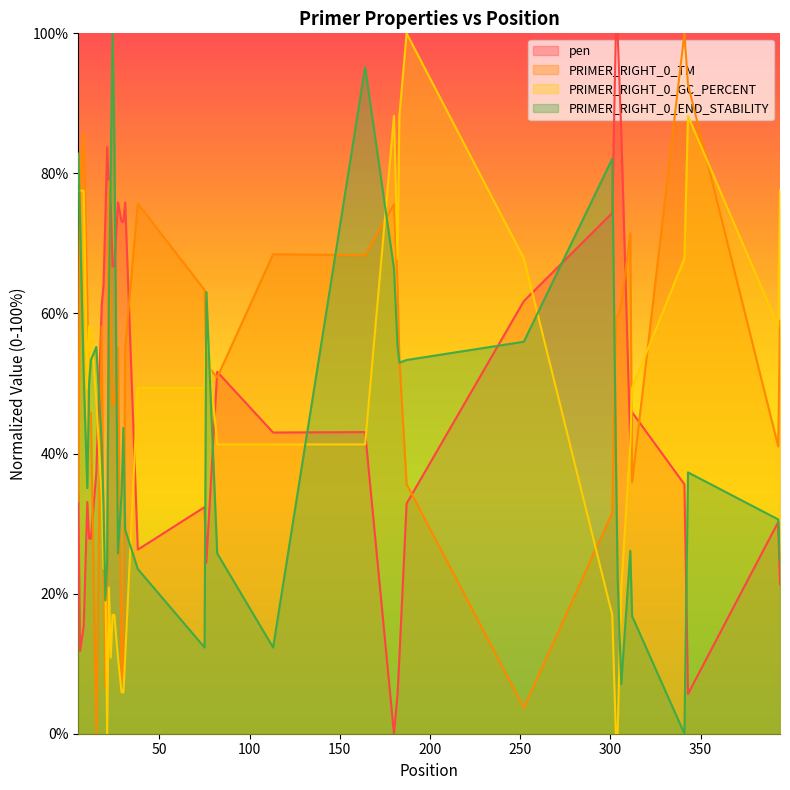

Reading left to right, what are all the values shown in this chart?

pen: 34.1	11.8	15.4	33.1	27.9	27.9	37.3	61.3	64.1	73.6	83.8	77.8	75.2	66.7	66.7	75.9	73.1	73.1	75.9	26.3	32.4	24.4	51.7	43.0	43.1	0.0	5.7	10.9	32.9	61.8	74.4	100.0	100.0	86.0	41.5	45.9	35.6	5.7	30.2	21.3
PRIMER_RIGHT_0_TM: 33.2	78.3	85.6	61.9	45.8	45.8	0.0	58.1	25.6	6.4	12.5	78.9	56.6	47.0	47.0	55.2	7.4	7.4	55.2	75.7	63.4	52.7	50.9	68.5	68.3	75.6	64.1	53.6	35.6	3.7	31.5	59.6	59.6	61.3	71.5	35.9	100.0	92.7	41.0	59.0
PRIMER_RIGHT_0_GC_PERCENT: 77.6	77.6	77.6	49.4	58.2	58.2	47.5	33.9	23.6	23.6	0.0	20.9	10.9	17.0	17.0	10.9	5.9	5.9	10.9	49.4	49.4	58.2	41.3	41.3	41.3	88.2	67.9	88.2	100.0	67.9	17.0	0.0	0.0	20.9	41.3	49.4	67.9	88.2	58.2	77.6
PRIMER_RIGHT_0_END_STABILITY: 82.8	73.1	51.1	35.1	50.0	53.4	55.2	41.4	32.1	19.0	24.6	62.3	80.6	100.0	85.1	25.7	34.3	43.7	29.1	23.5	12.3	63.1	25.7	12.3	95.1	66.4	55.2	53.0	53.4	56.0	82.1	40.3	22.0	7.1	26.1	16.8	0.0	37.3	30.6	24.6